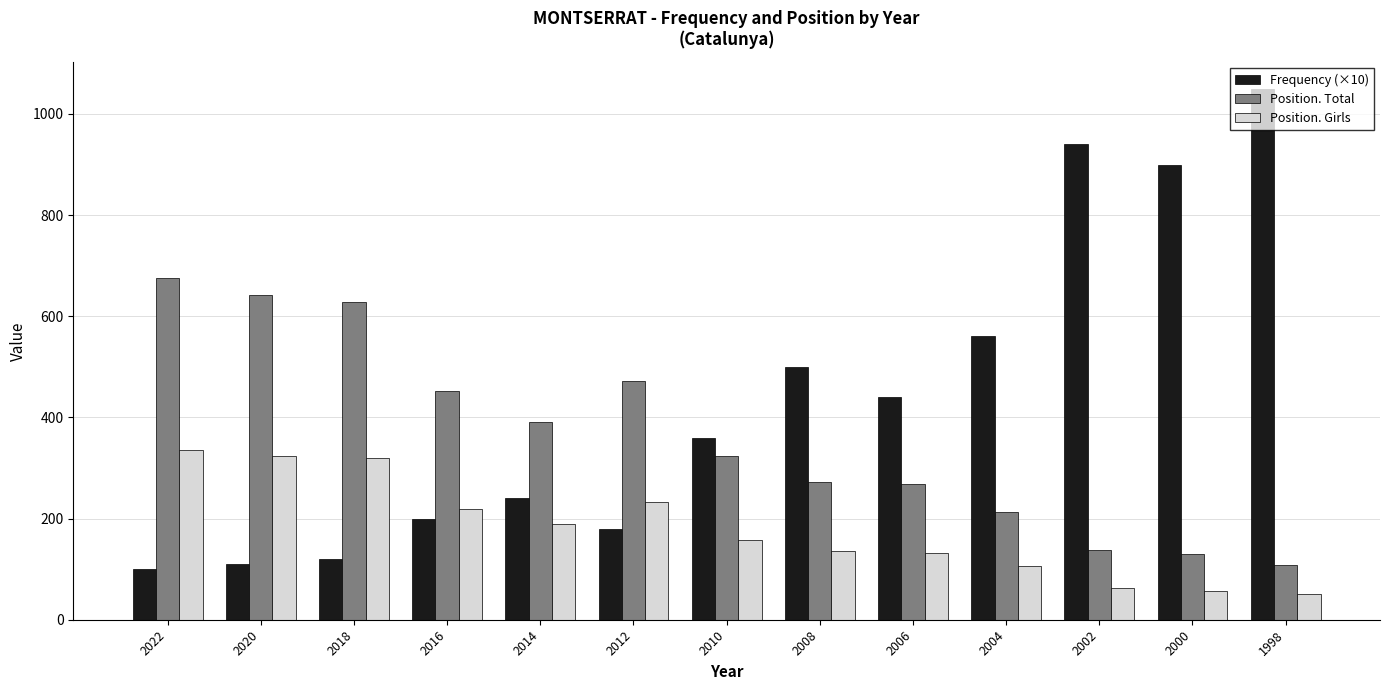

At which label does Position. Total reach its peak?

2022